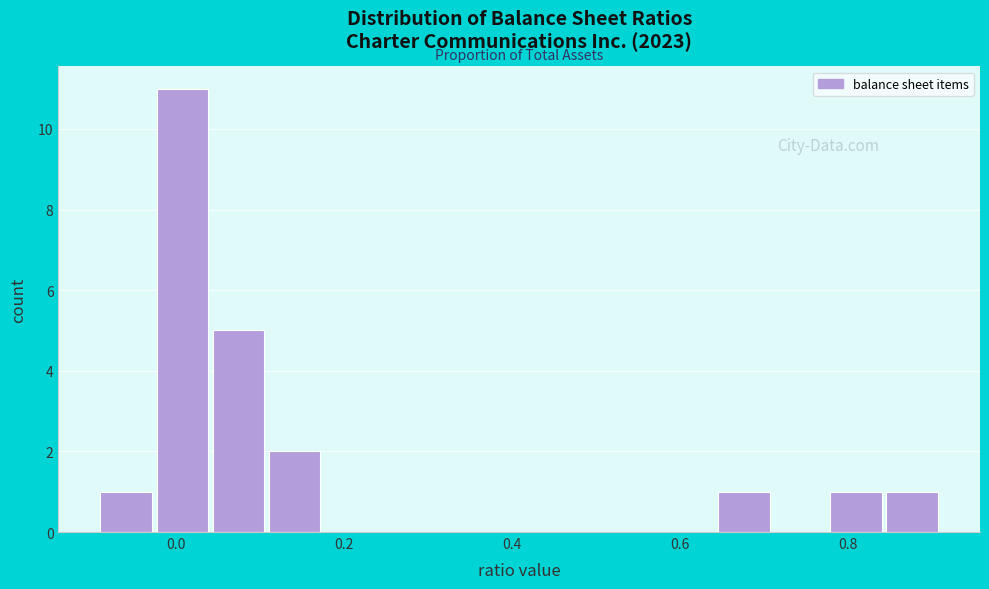

Read against the x-axis, roughly where is the centre of the tallest bar?

0.00